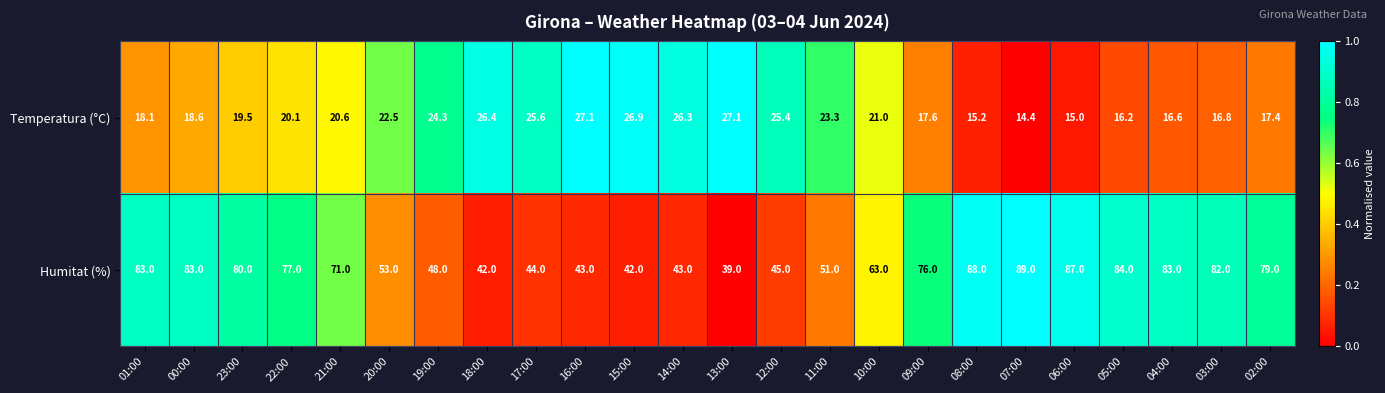

At which category is the sum across all series the highest?

07:00